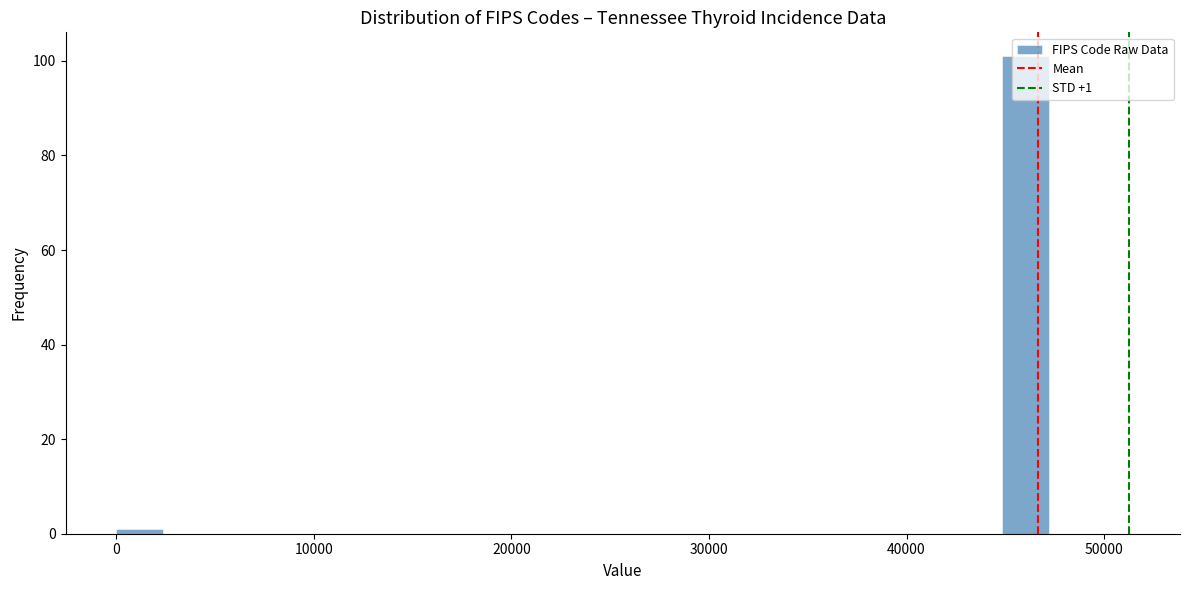

Around what value on the x-axis is the tallest bar? Give the approximate position of its centre, as read against the axis.

46000